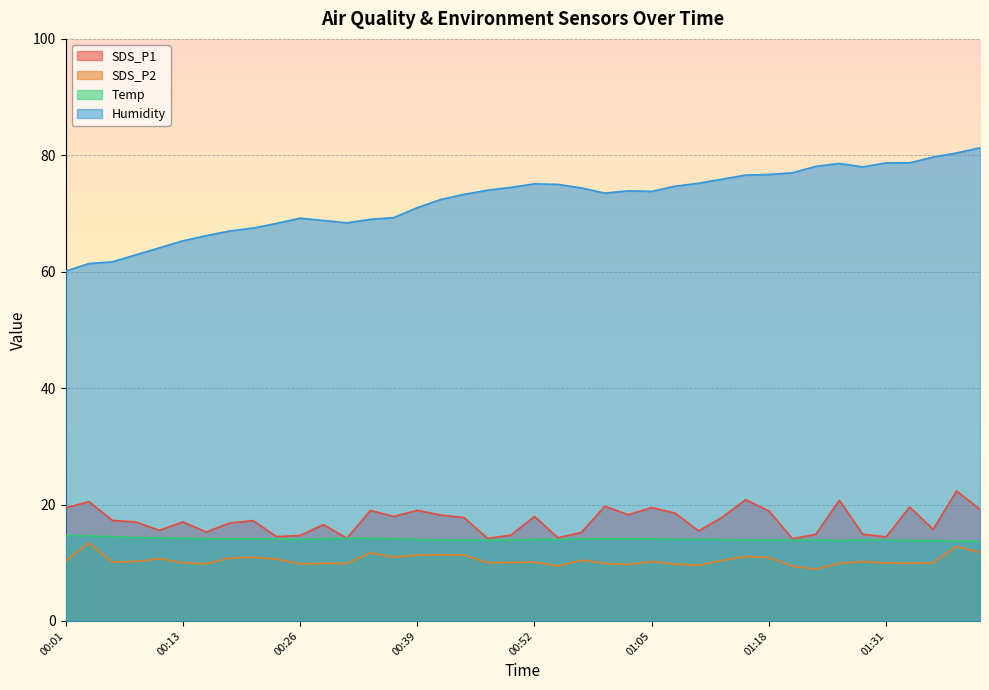

How many lines are shown in the chart?

4